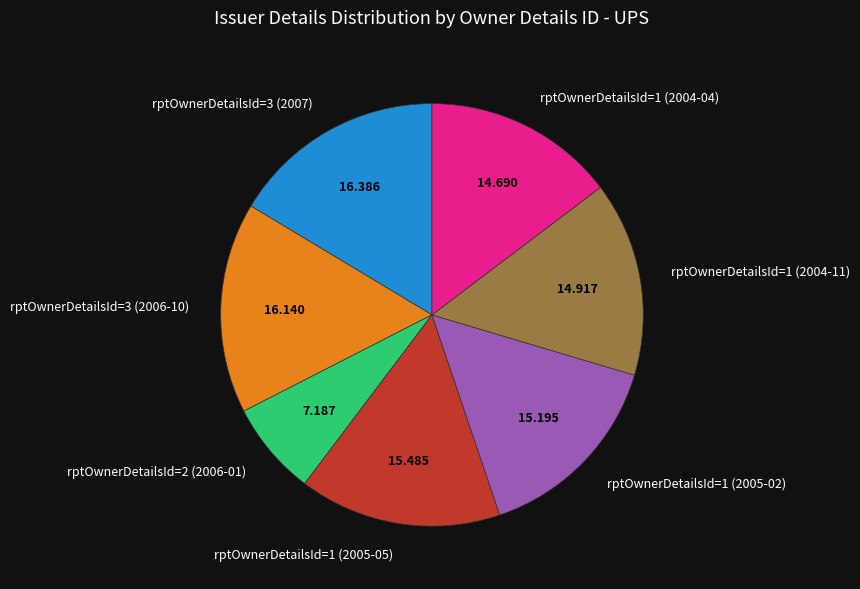

How many slices are in this pie chart?

7